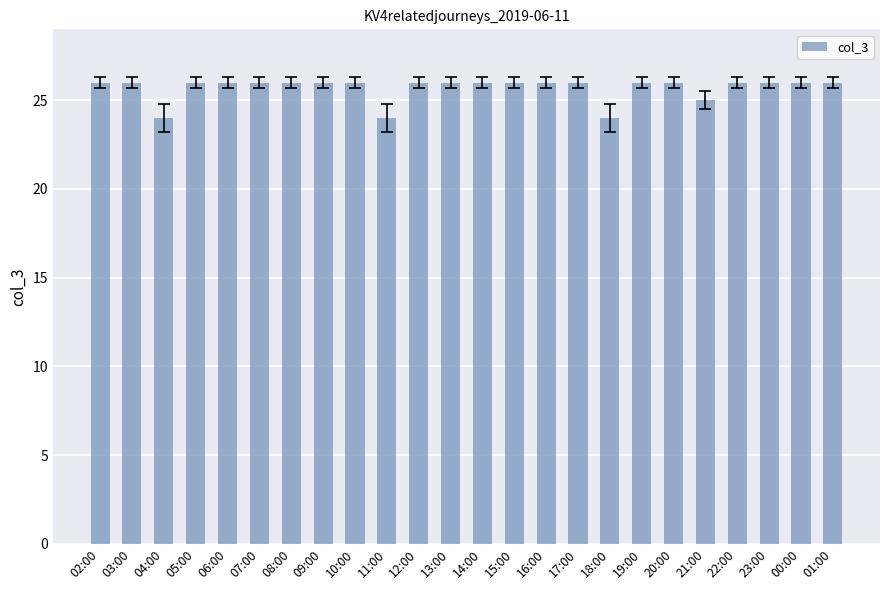

Does the chart contain stacked bars?

No